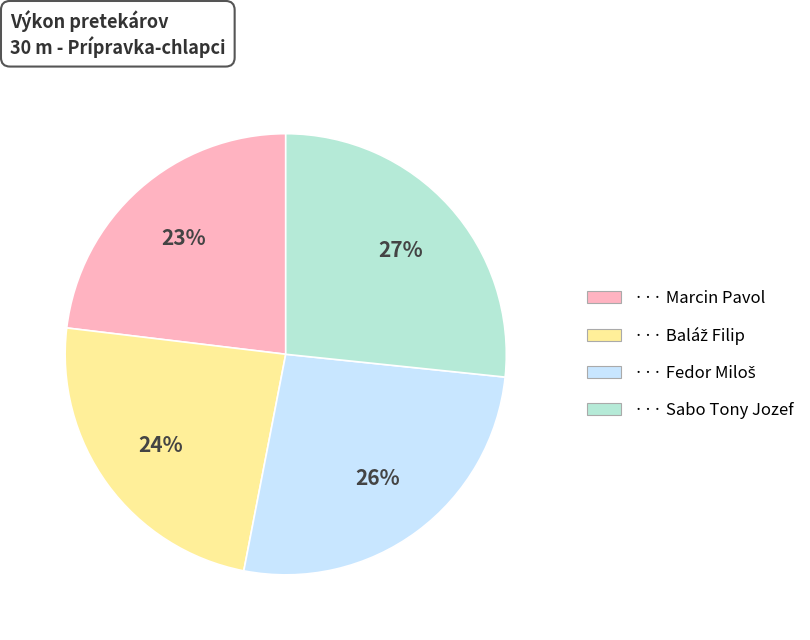

Is there any slice that represents more than half of the pie?

No